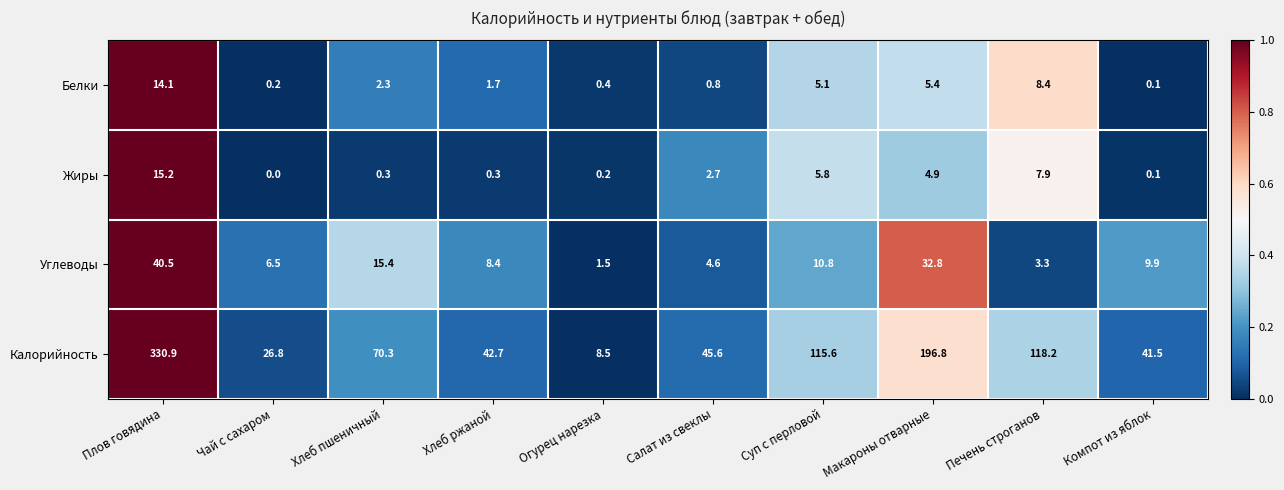

How many data points in Углеводы are above 9?

5